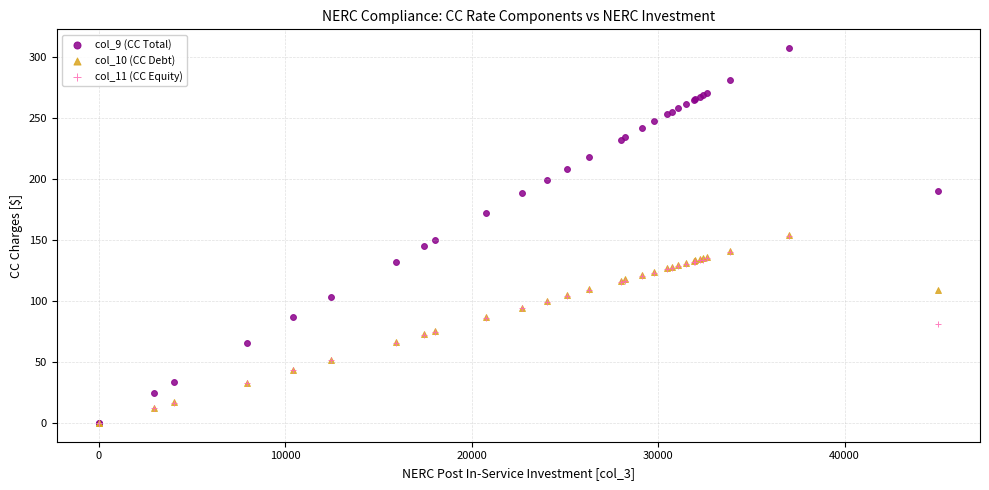

What are all the series names shown in the legend?

col_9 (CC Total), col_10 (CC Debt), col_11 (CC Equity)